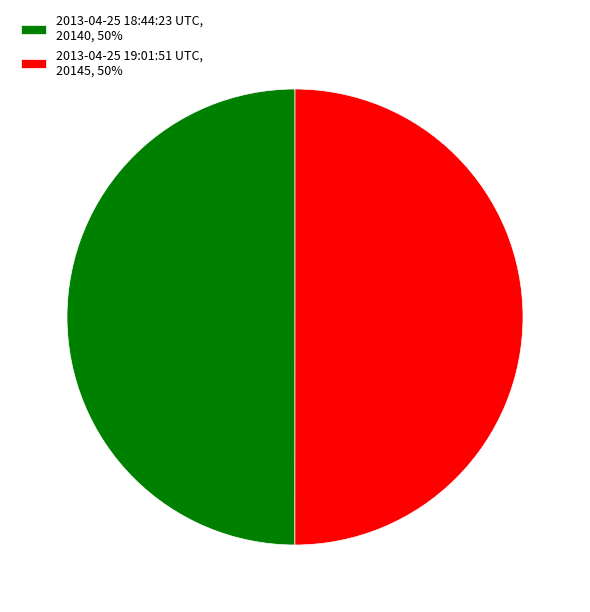

Approximately how many times larger is the value at 2013-04-25 19:01:51 UTC compared to 2013-04-25 18:44:23 UTC?

1.0